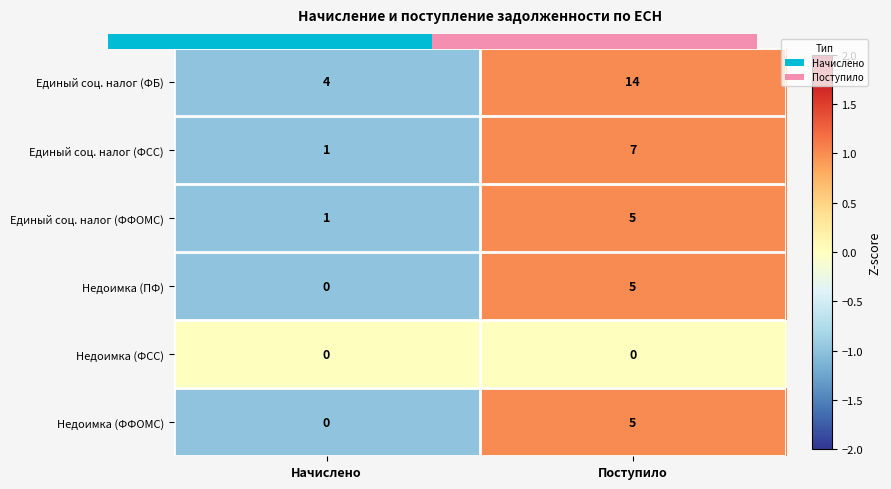

Which category has the lowest value in the Единый соц. налог (ФФОМС) series?

Начислено